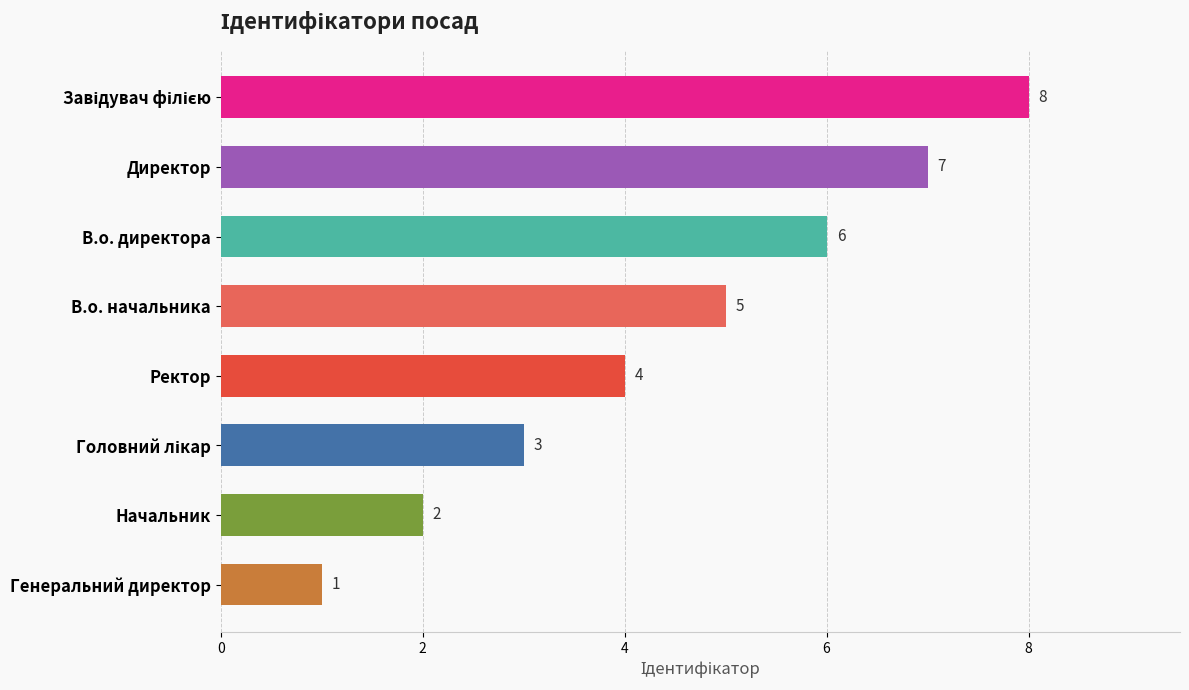

True or false: the data shows 5 at Ректор.

False